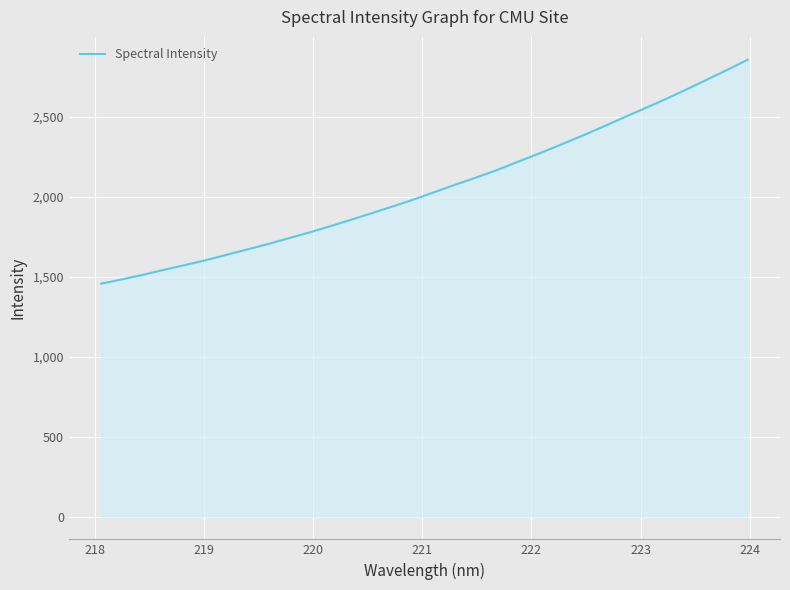

Does the chart display data point markers on the line(s)?

No